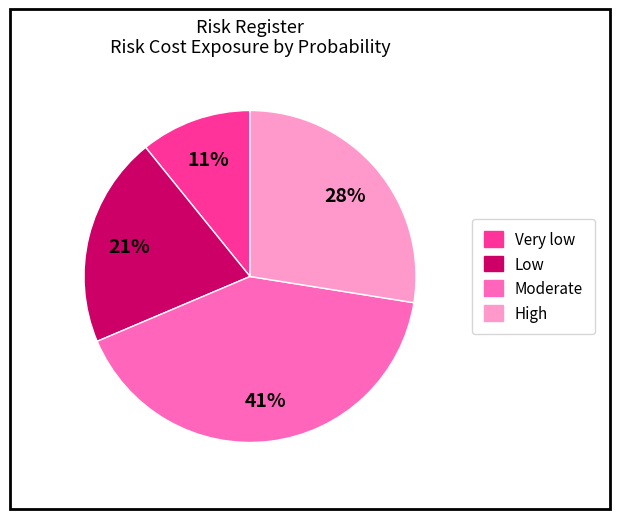

Is there a majority slice in this chart?

No